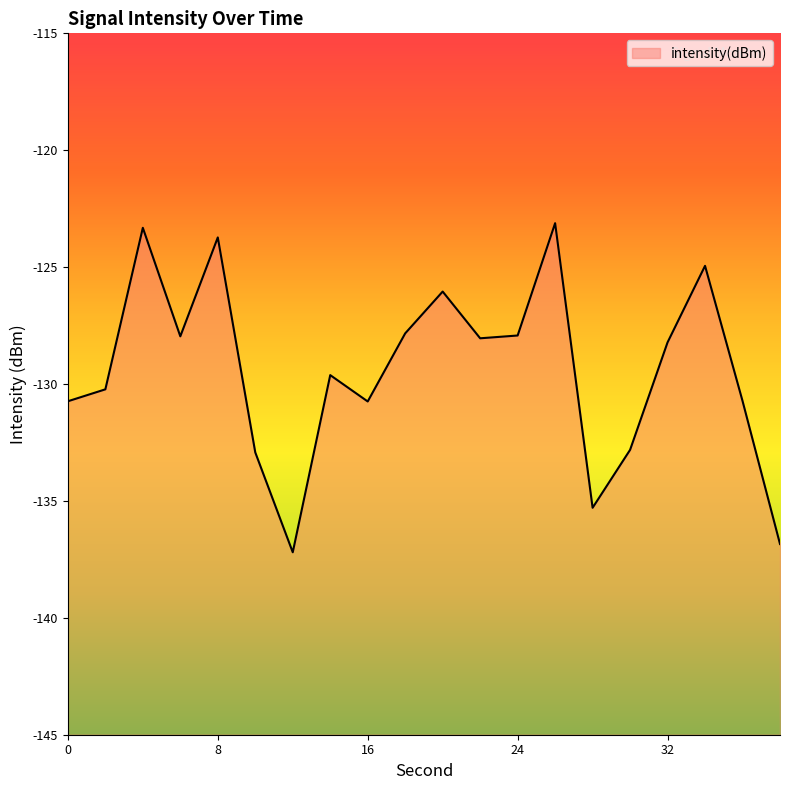

Reading left to right, extract all data points from this chart.

0=-130.7	2=-130.2	4=-123.3	6=-128.0	8=-123.7	10=-132.9	12=-137.2	14=-129.6	16=-130.7	18=-127.8	20=-126.0	22=-128.0	24=-127.9	26=-123.1	28=-135.3	30=-132.8	32=-128.2	34=-124.9	36=-130.7	38=-136.8